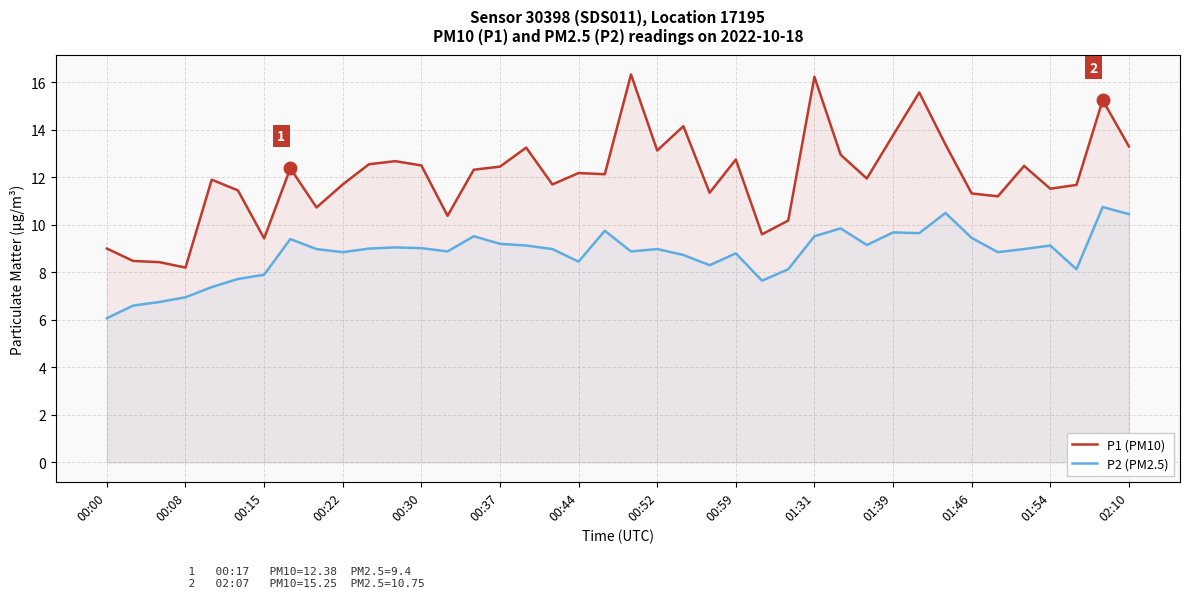

What value does the P1 (PM10) series have at 02:10?

13.3